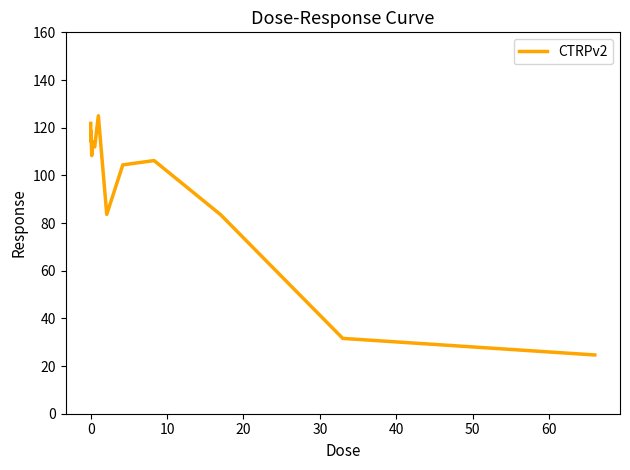

What is the greatest value displayed?

125.0